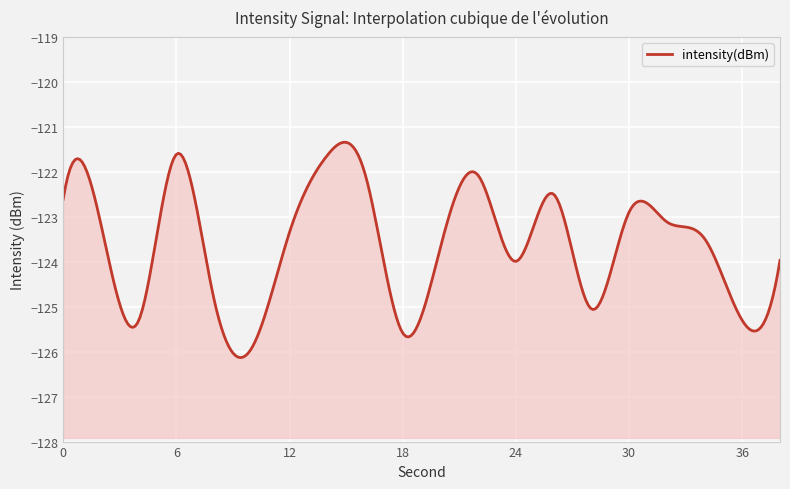

What is the difference between the maximum and second lowest values?

4.0